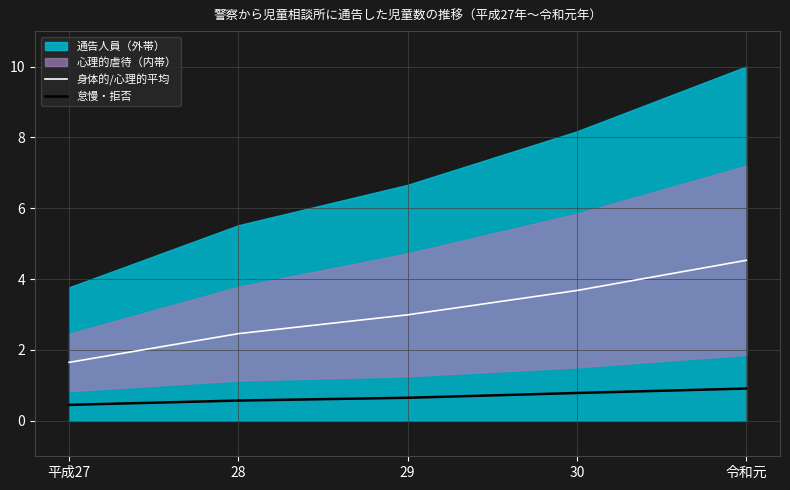

What is the label of the 4th point from the left?

30